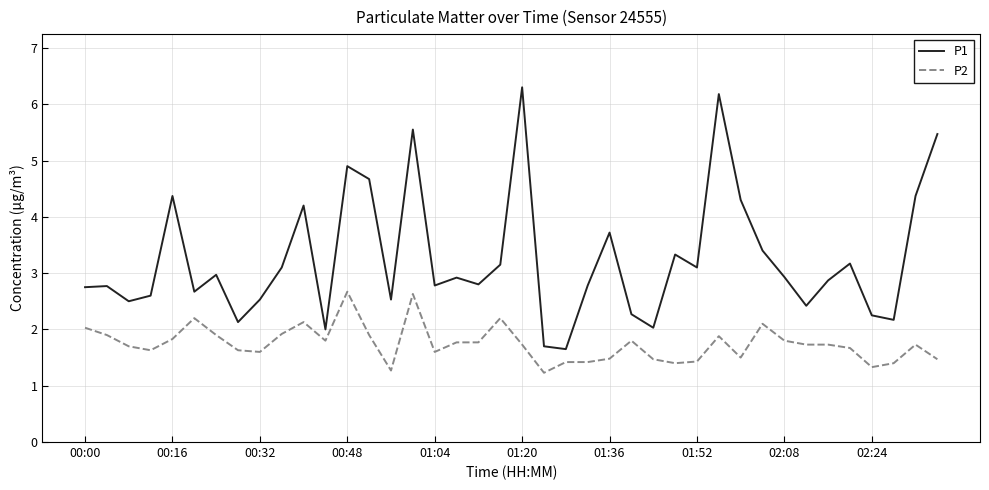

What are all the series names shown in the legend?

P1, P2